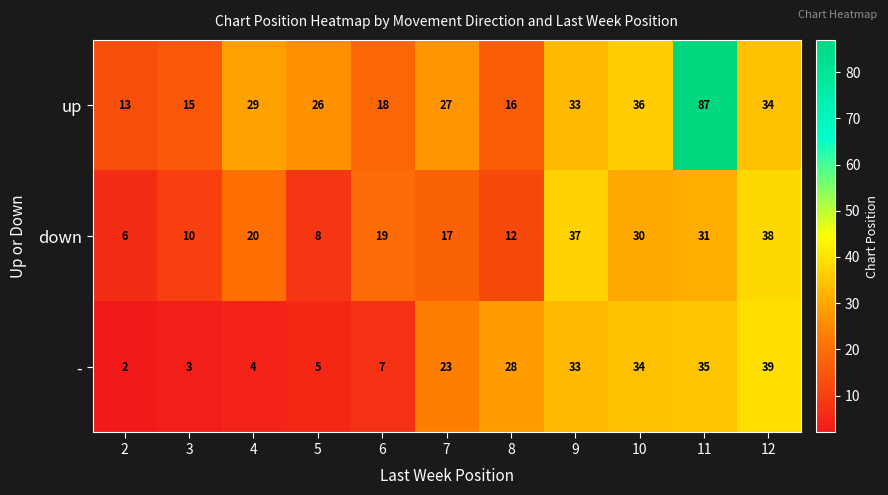

What is the minimum value shown in the chart?

2